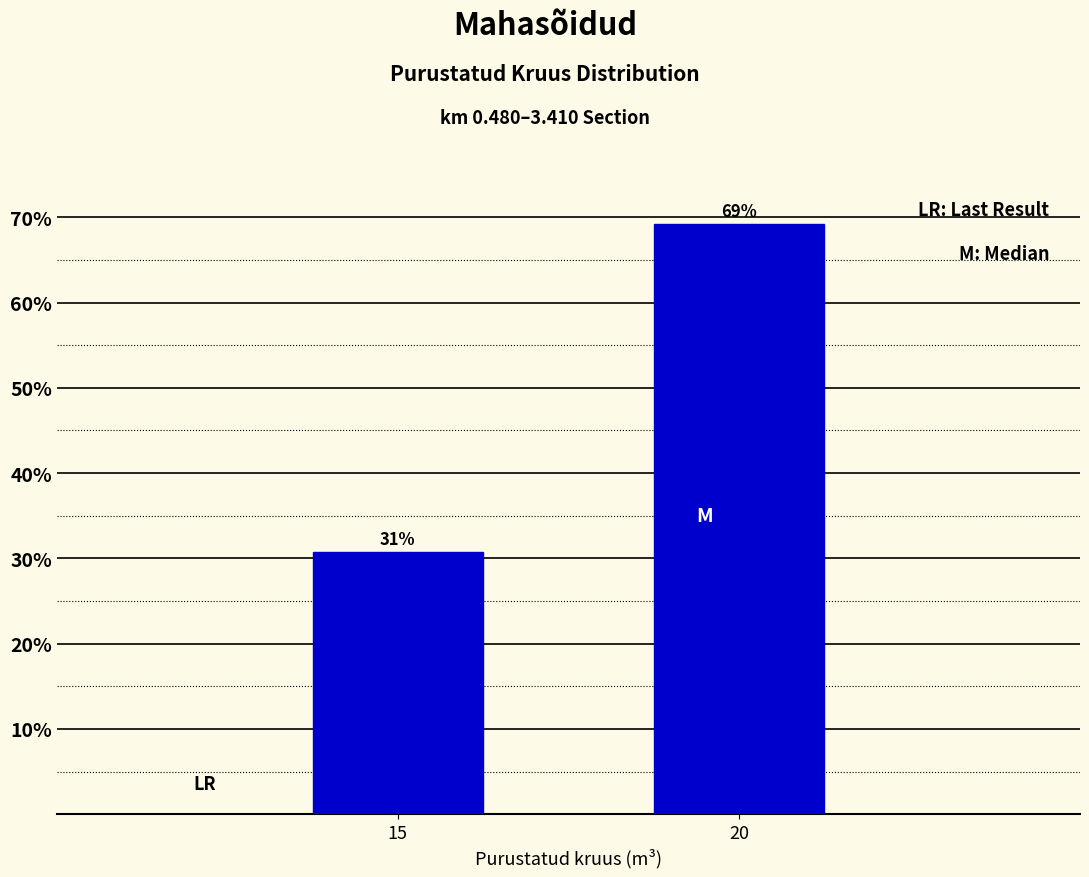

List the labels in order of value, smallest first.

15, 20